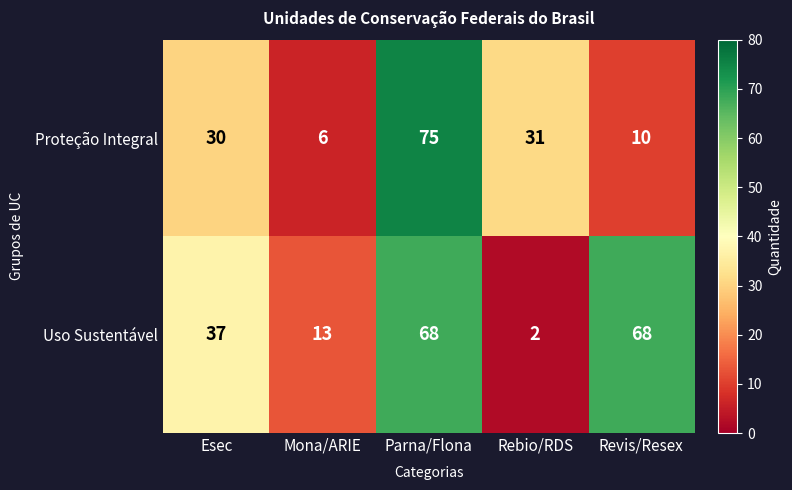

Rank the series by their average value, from highest to lowest.

Uso Sustentável, Proteção Integral